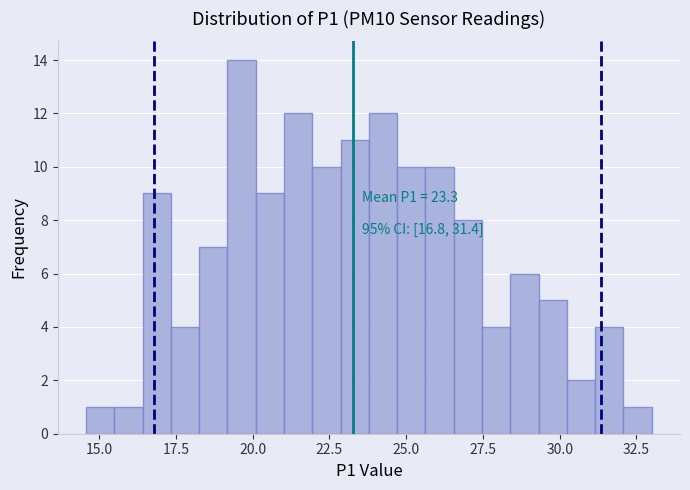

Read against the x-axis, roughly where is the centre of the tallest bar?

19.5